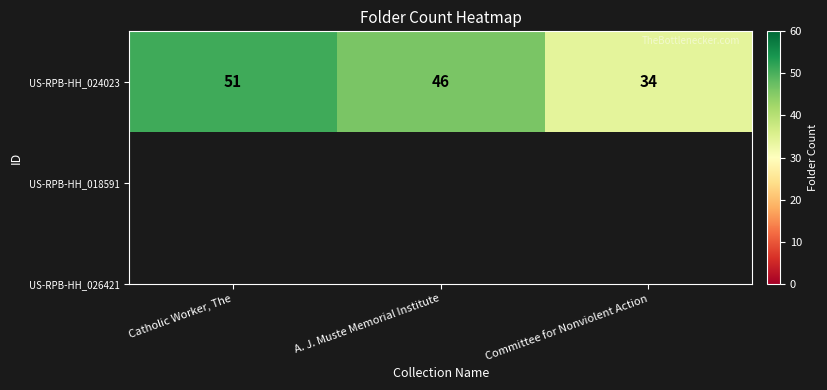

What is the difference between the maximum and minimum values?

17